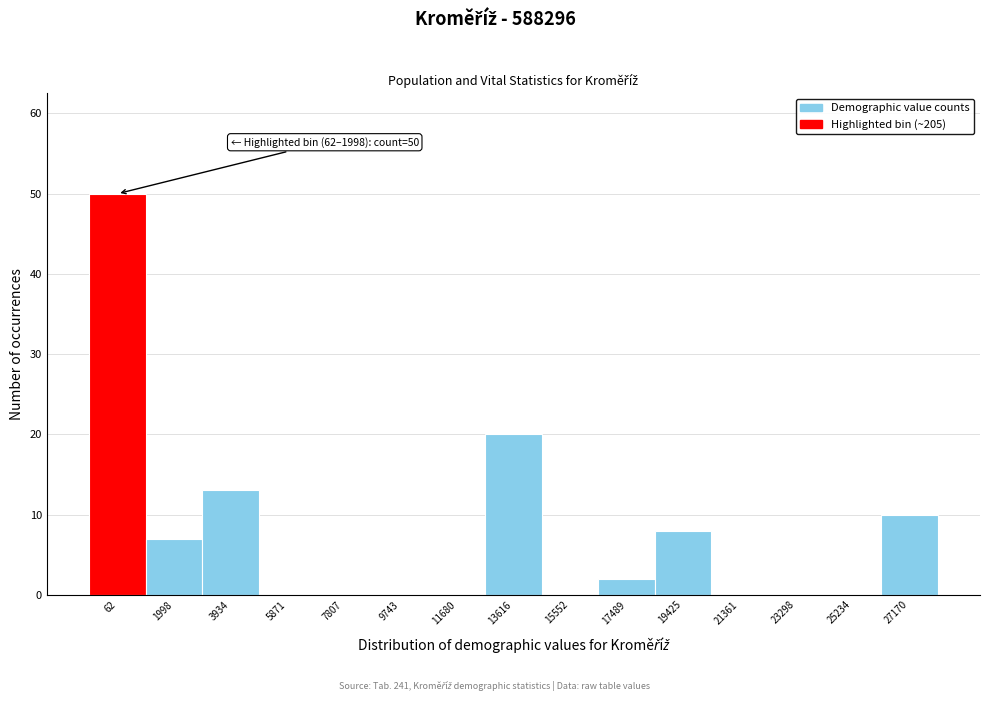

Reading right to left, list all the values displayed in this chart.

27170=10	25234=0	23298=0	21361=0	19425=8	17489=2	15552=0	13616=20	11680=0	9743=0	7807=0	5871=0	3934=13	1998=7	62=50